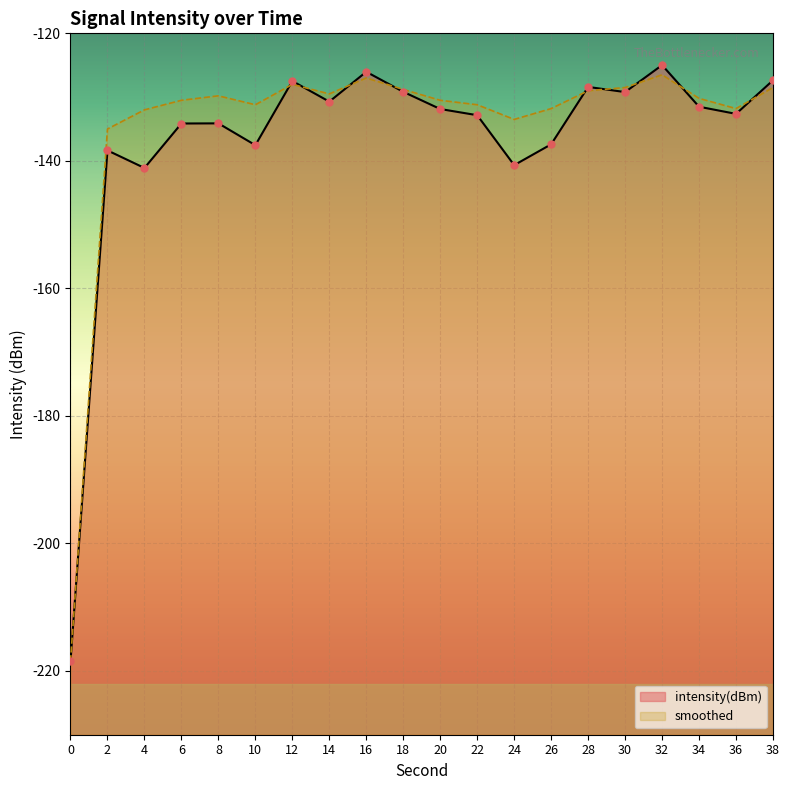

What is the total value across all series at 38?

-255.9